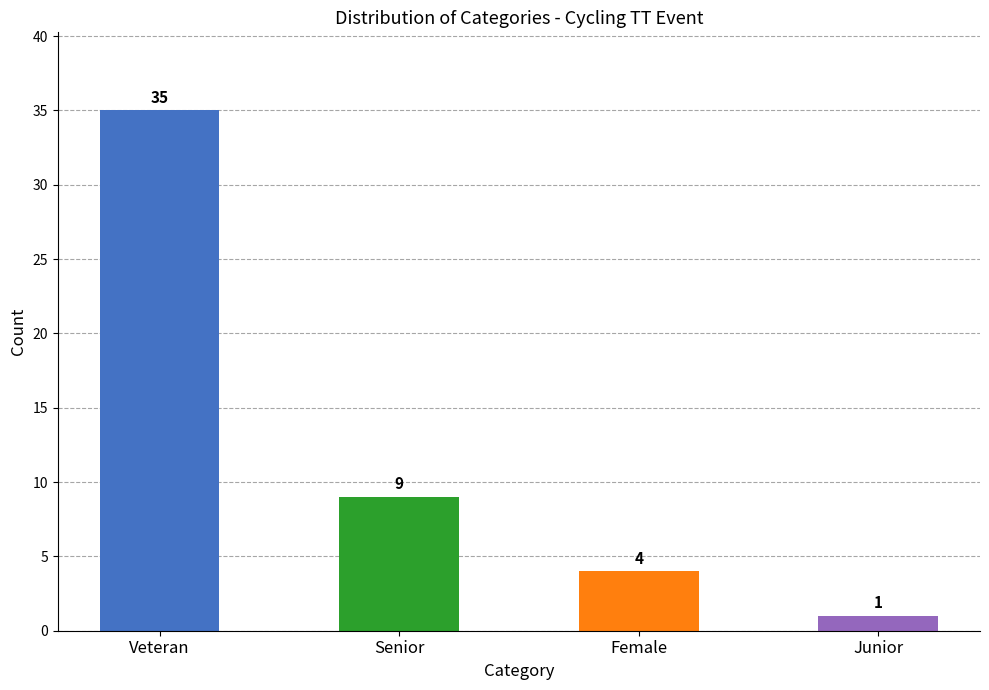

How many values are below 9?

2